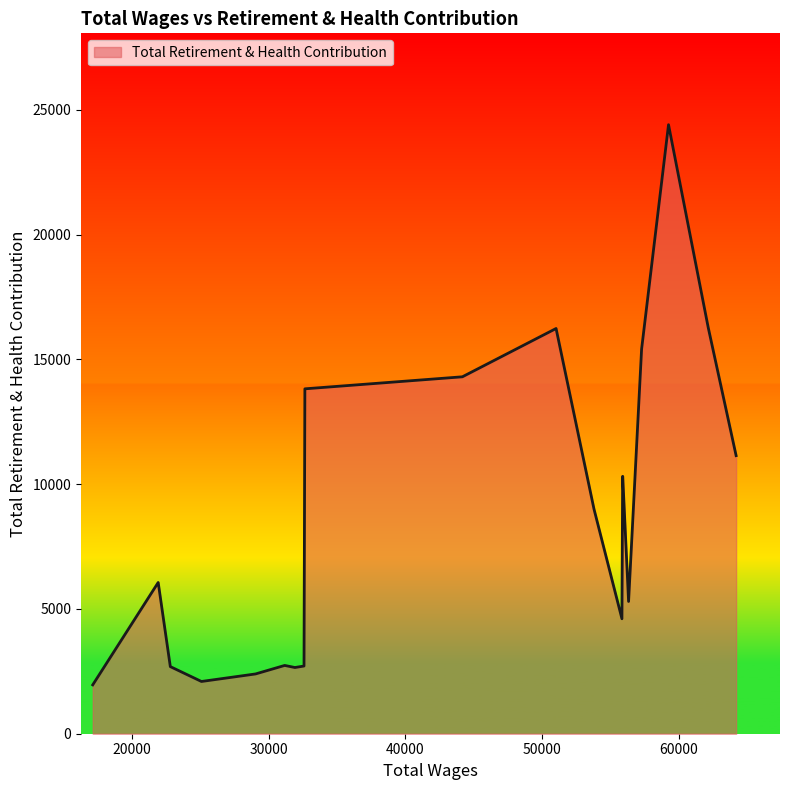

What is the greatest value displayed?

24411